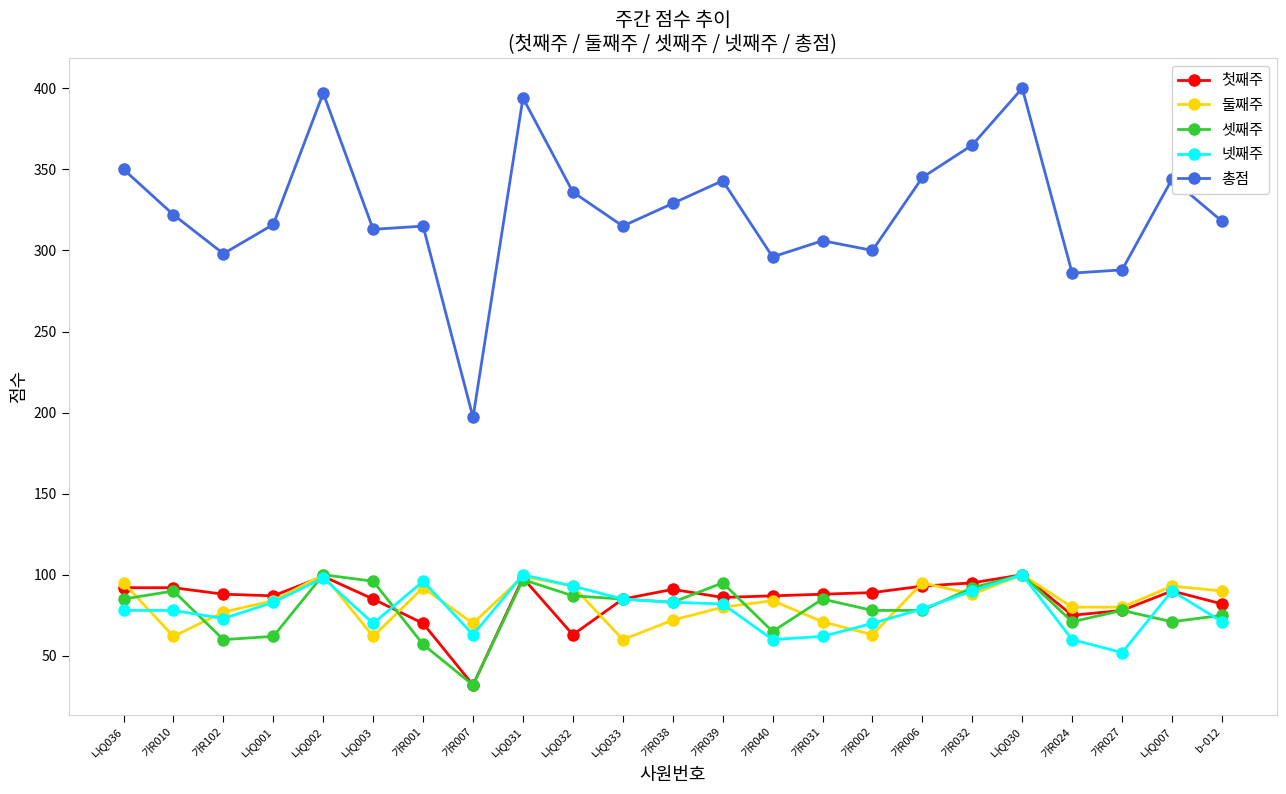

What is the highest value of the 셋째주 series?

100